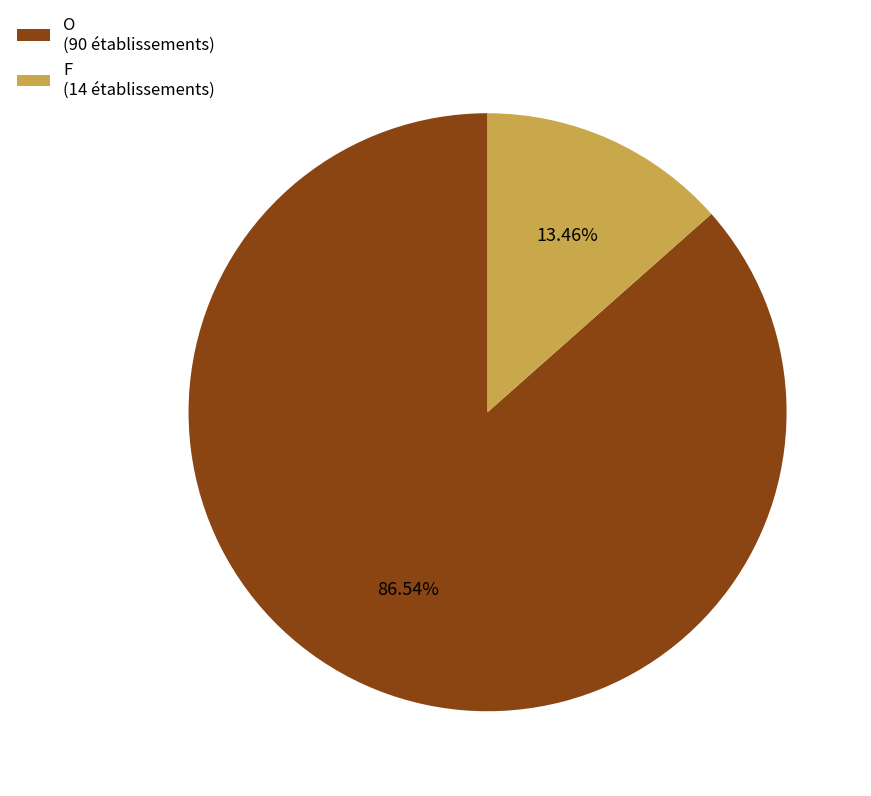

How many segments does this pie chart have?

2